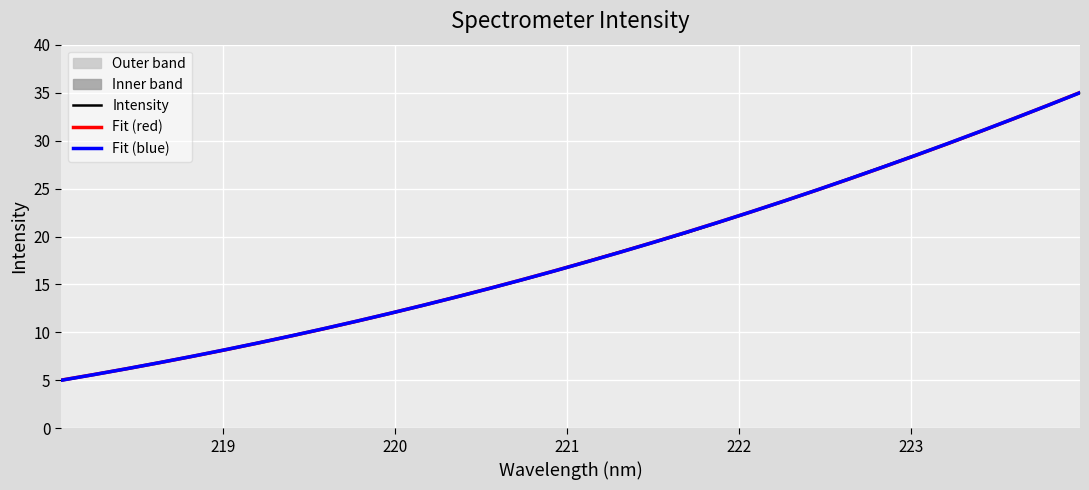

What is the lowest value of the Fit (blue) series?

5.0